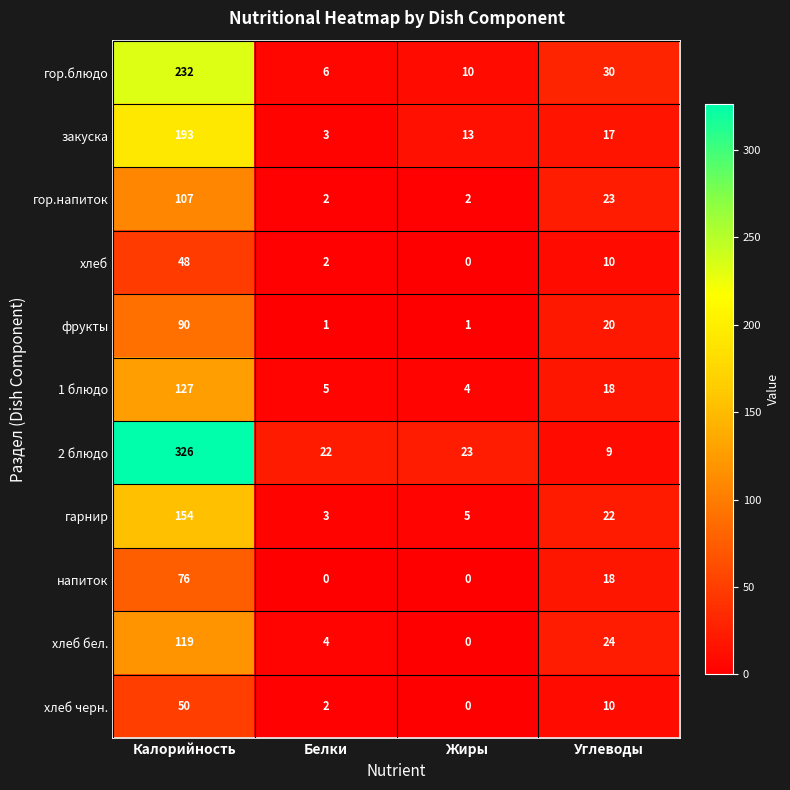

At which category is the sum across all series the highest?

Калорийность